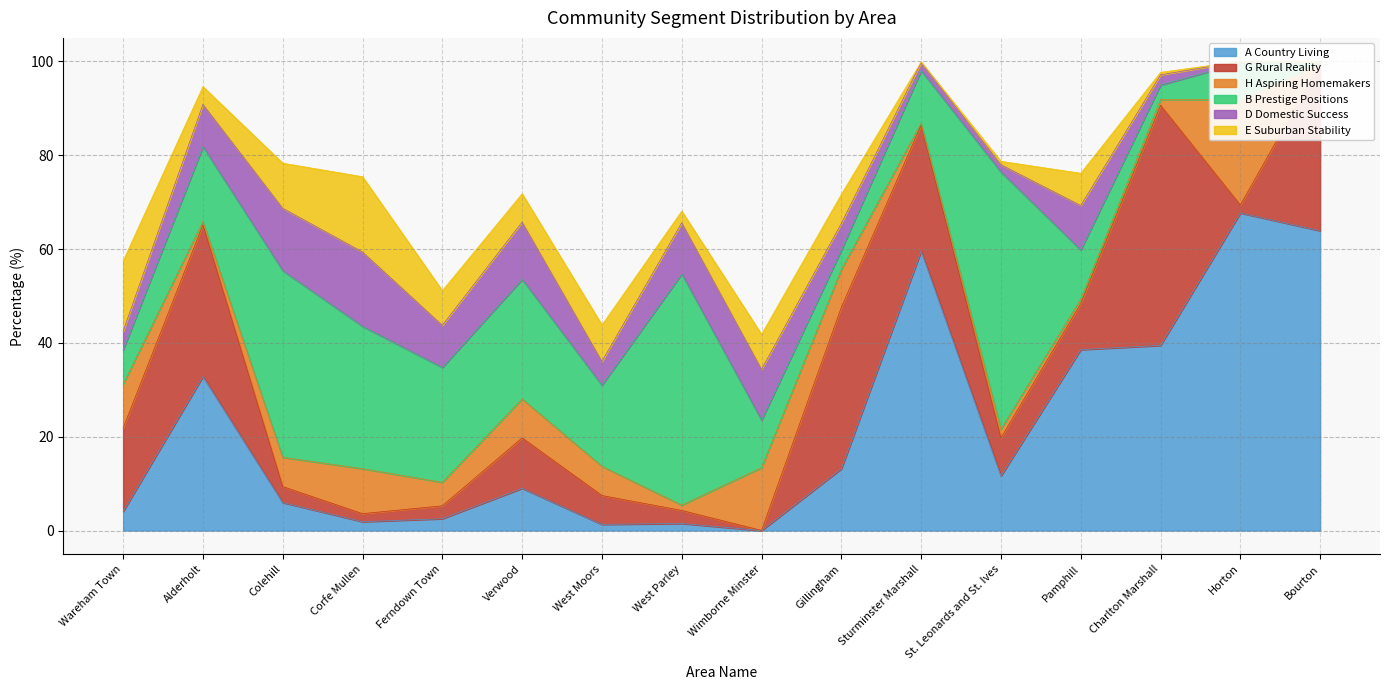

True or false: G Rural Reality has a value of 4.2 at West Moors.

False